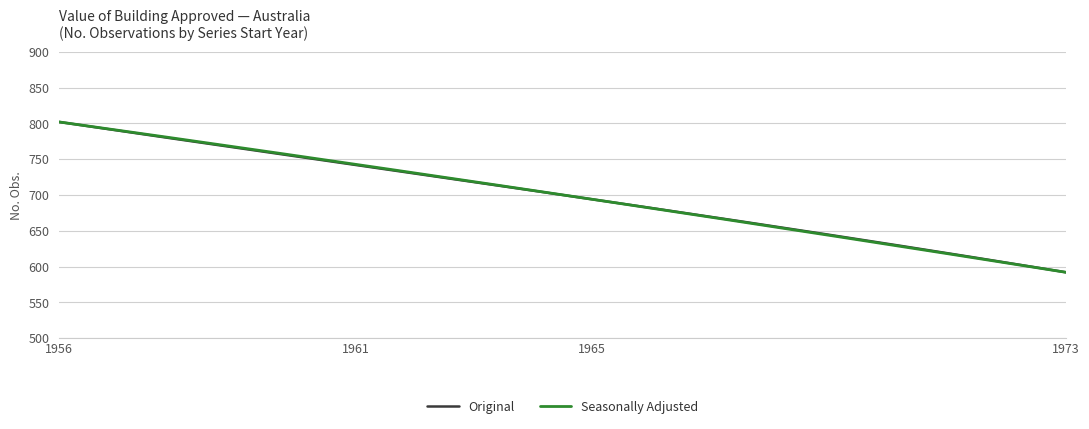

What is the minimum value shown in the chart?

592.0